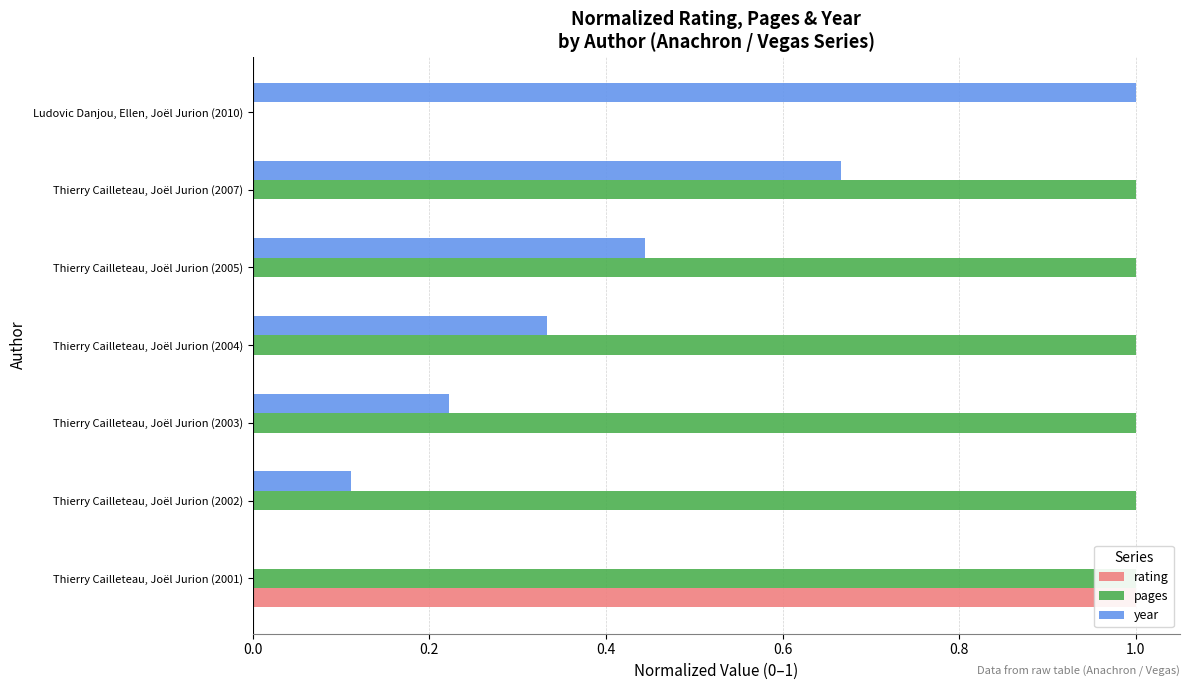

What is the average value of the rating series?

0.1